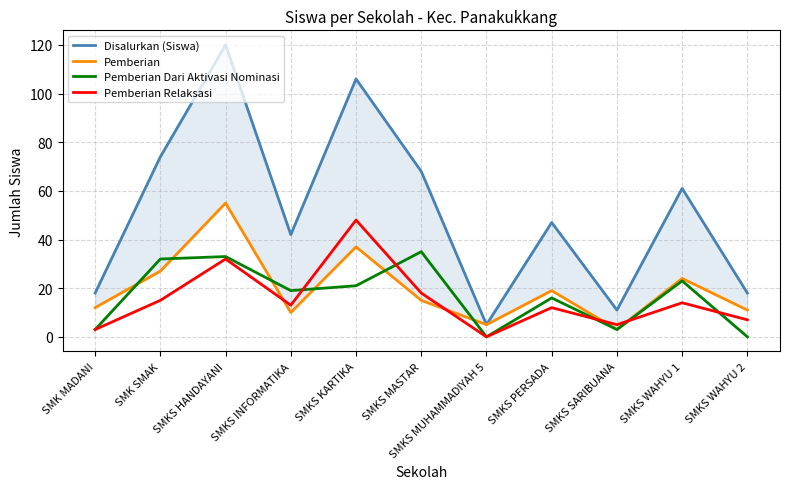

Which category has the highest value in the Pemberian series?

SMKS HANDAYANI